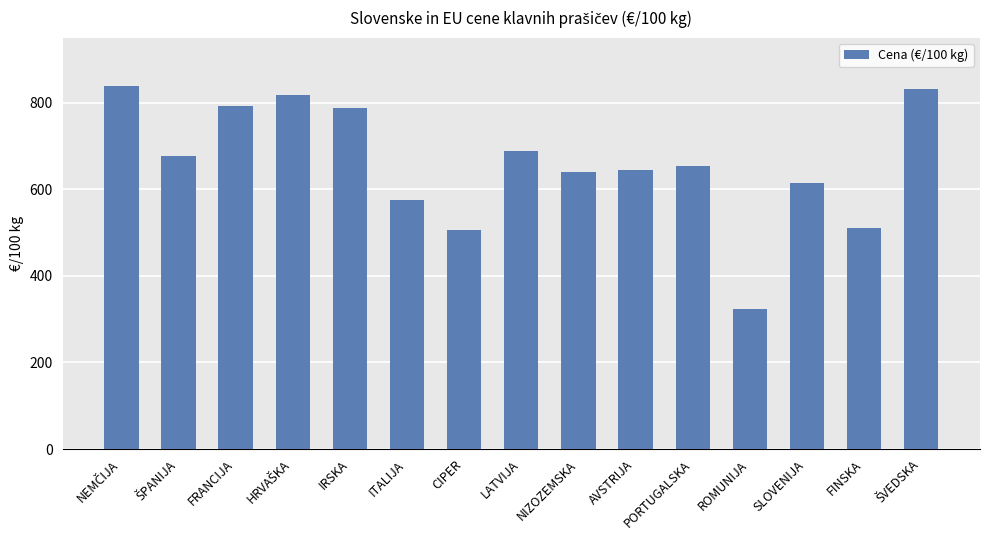

What is the value of the 12th bar from the left?

323.6